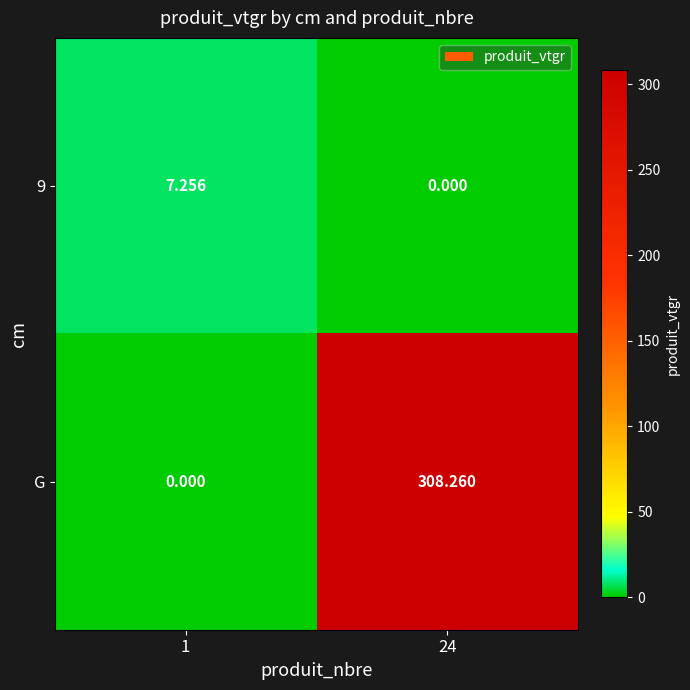

Which series has the widest spread of values?

G